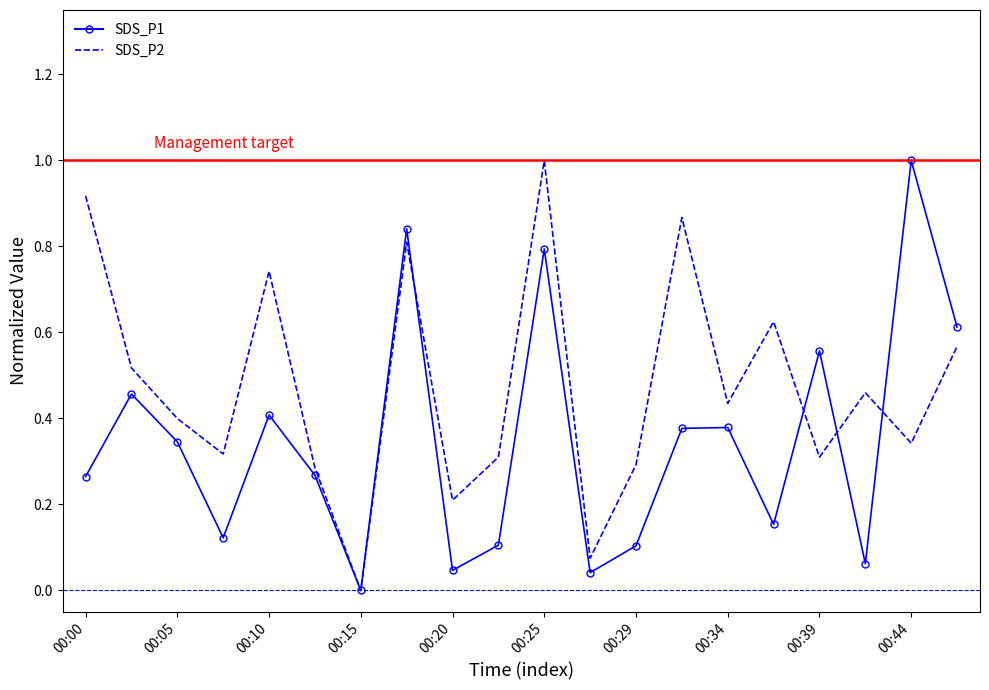

Count the number of data series in this chart.

2